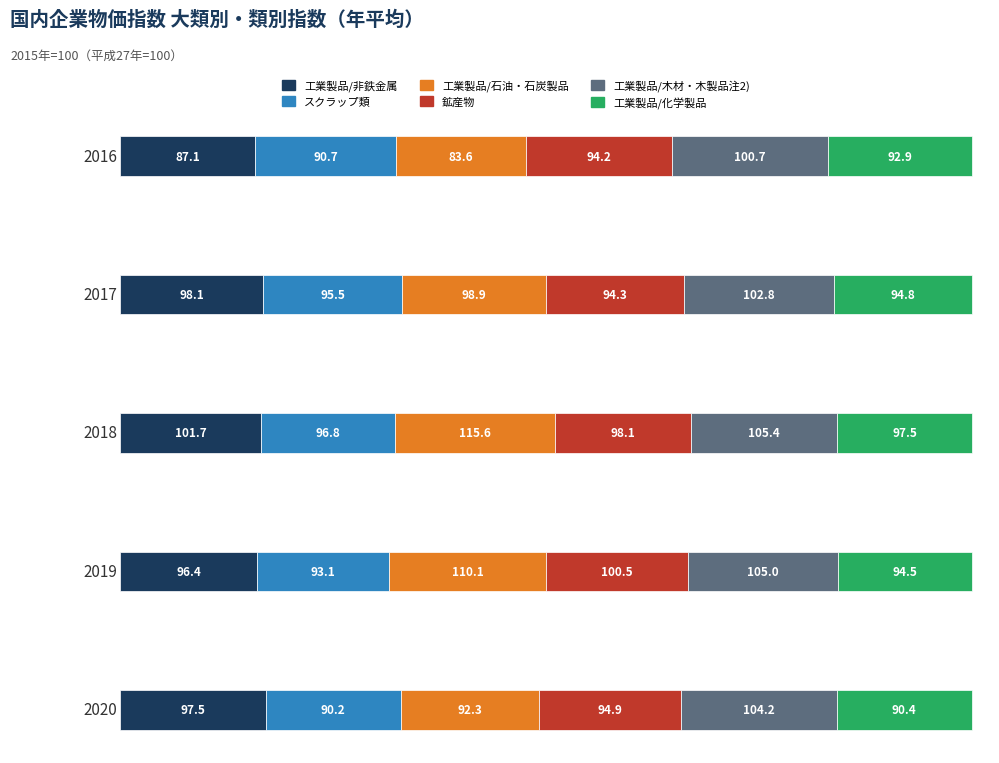

What is the total value across all series at 2019?

599.6